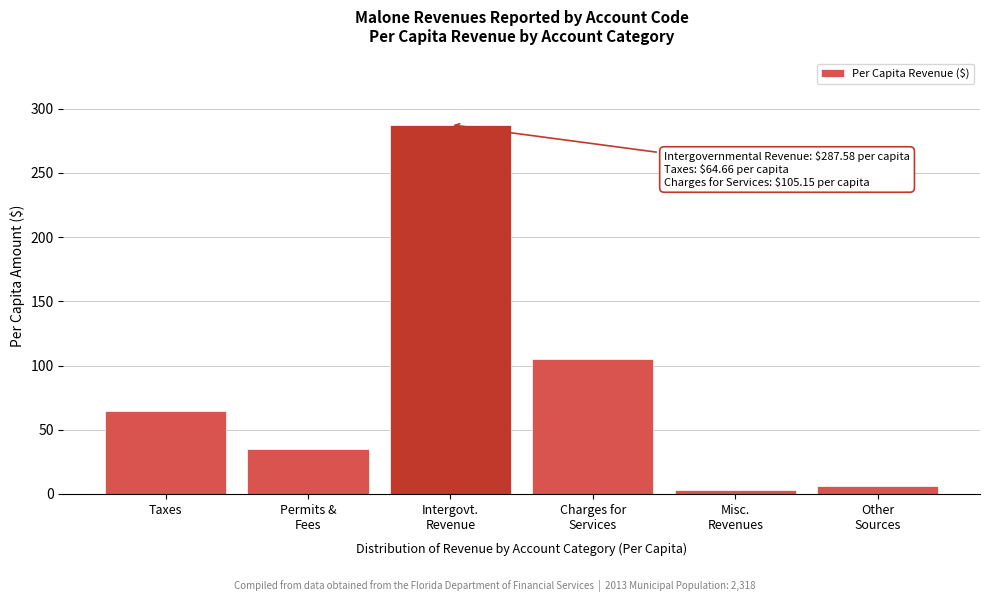

Reading left to right, list all the values displayed in this chart.

64.7	34.9	287.6	105.2	2.9	6.1